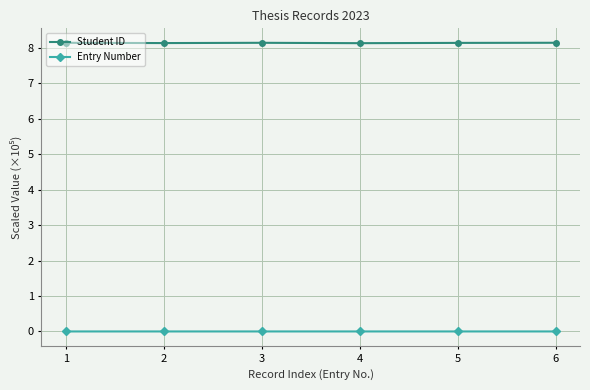

Rank the series at 4 from lowest to highest value.

Entry Number, Student ID